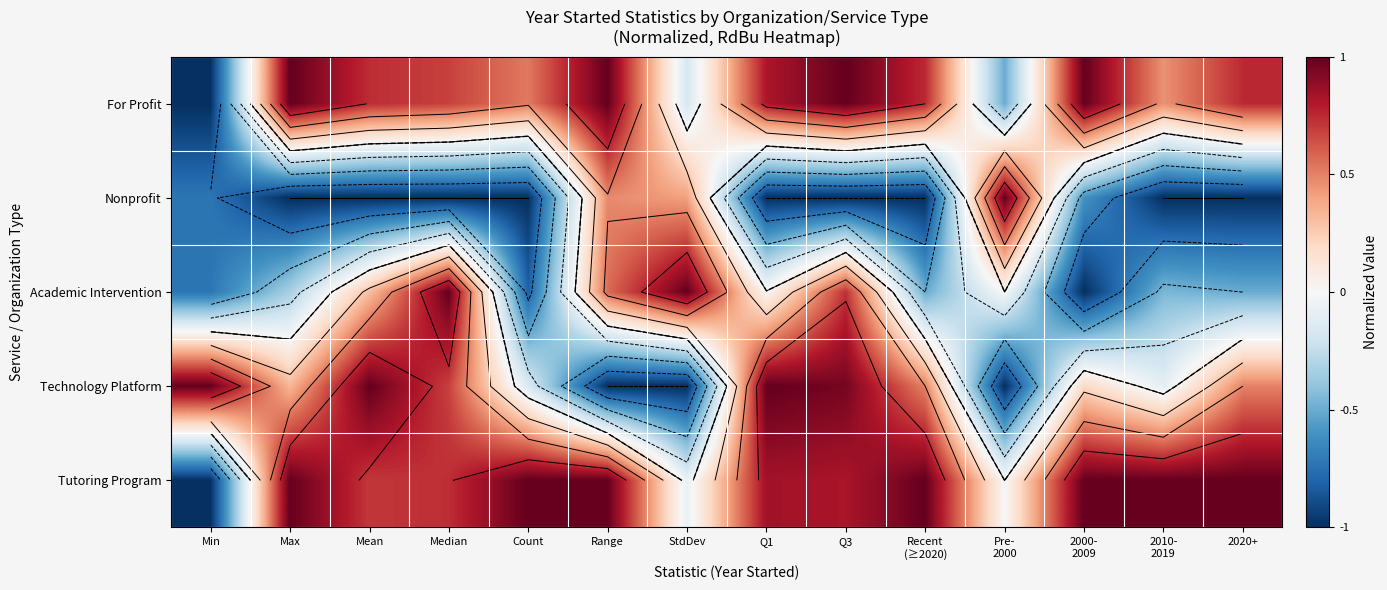

At how many categories does at least one series exceed 0?

14